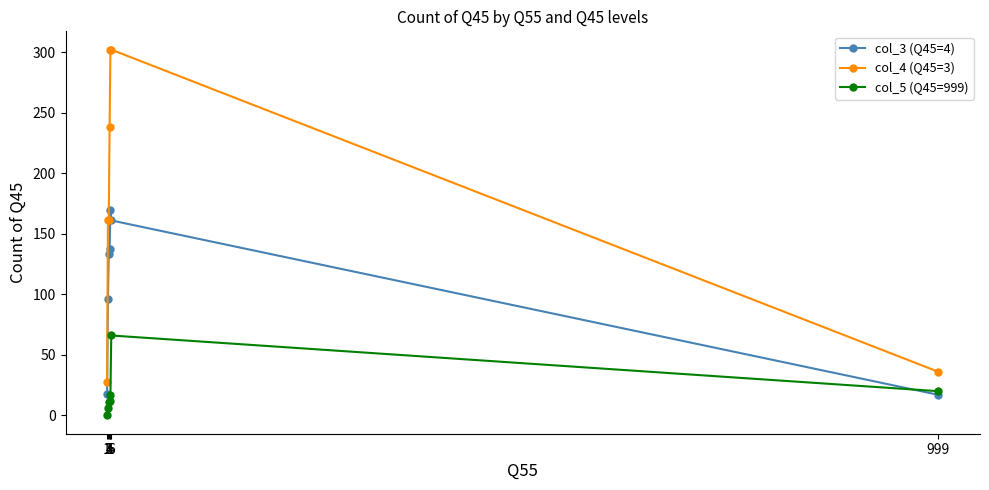

Does the chart have visible grid lines?

No